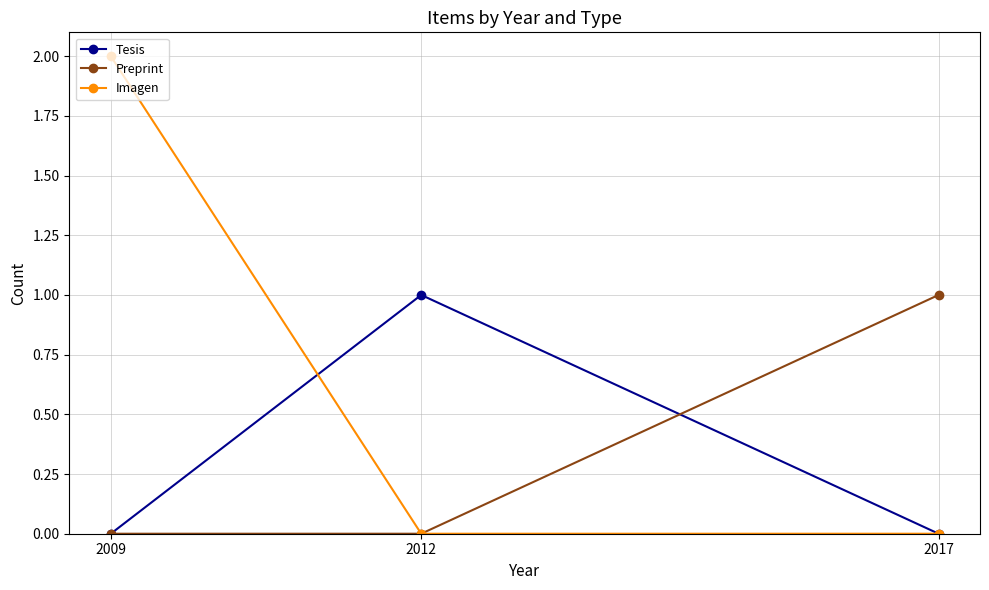

Does the chart display data point markers on the line(s)?

Yes